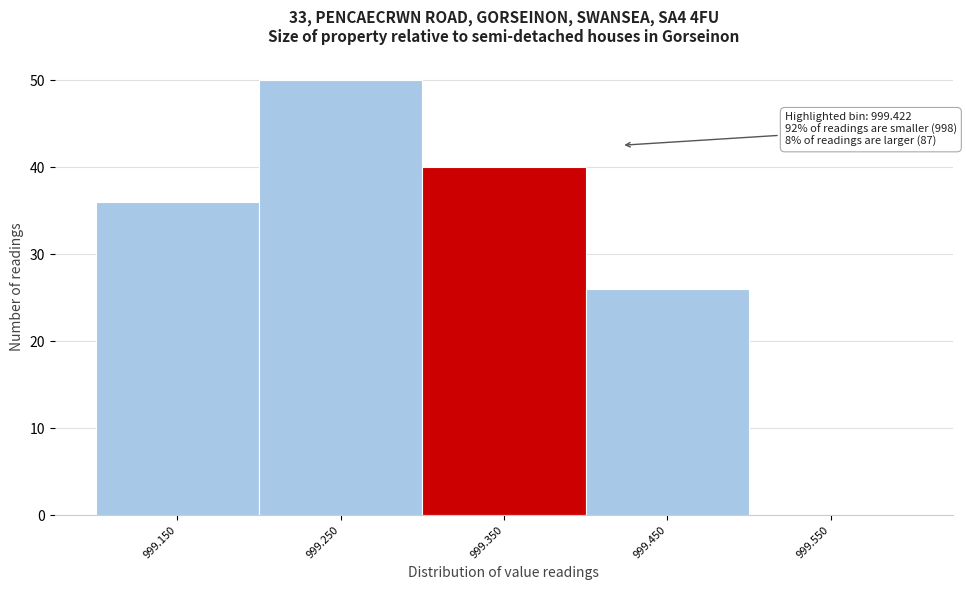

Reading left to right, list all the values displayed in this chart.

999.150=36	999.250=50	999.350=40	999.450=26	999.550=0